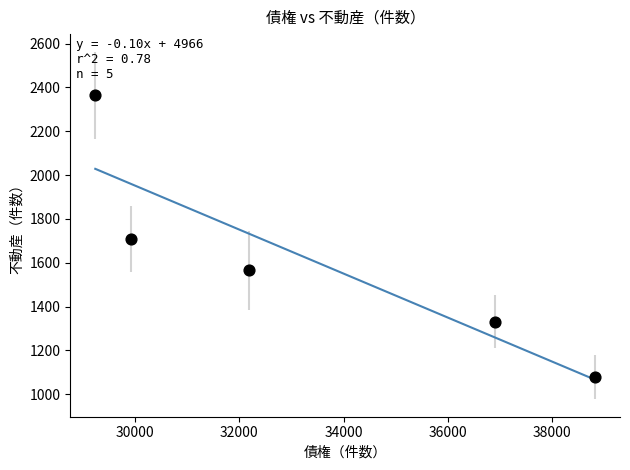

What is the average Y value?

1609